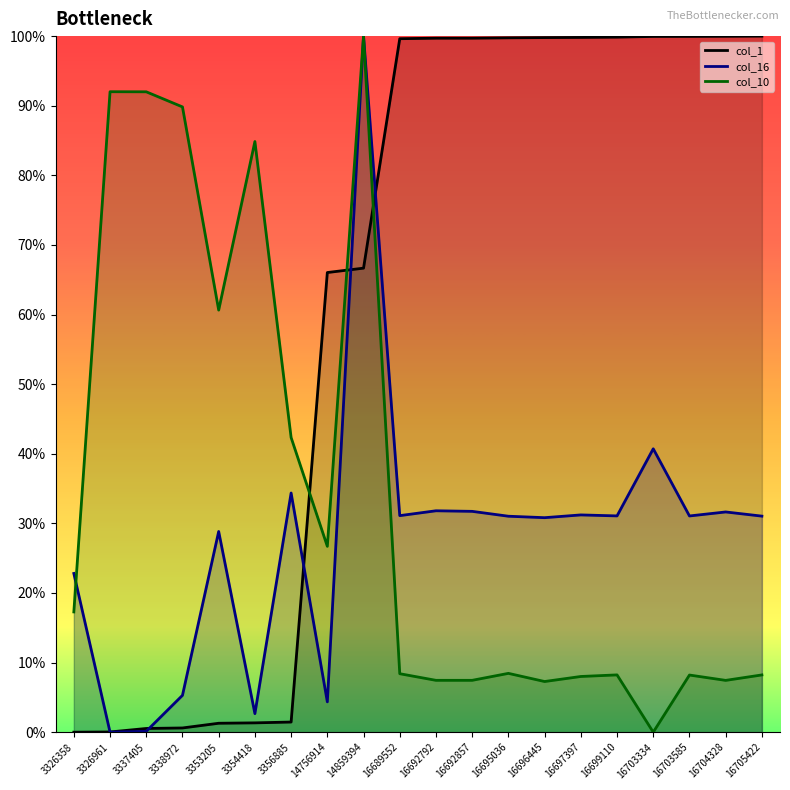

What is the total value across all series at 16703334?

140.7